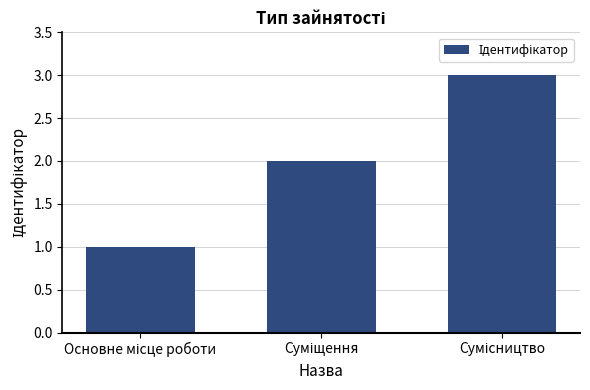

What is the sum of all values?

6